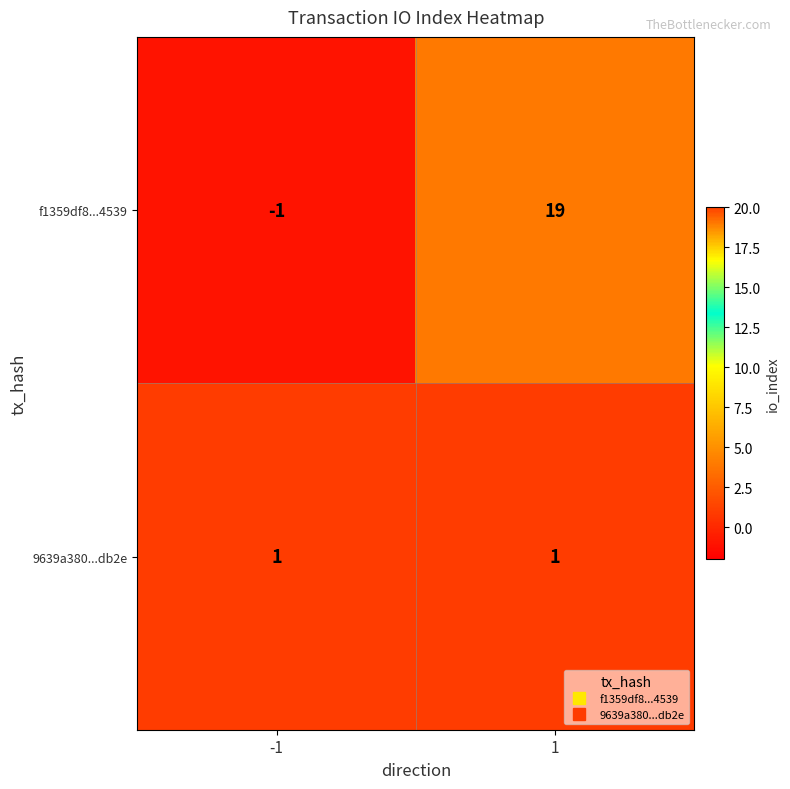

At how many categories does at least one series exceed 0?

2